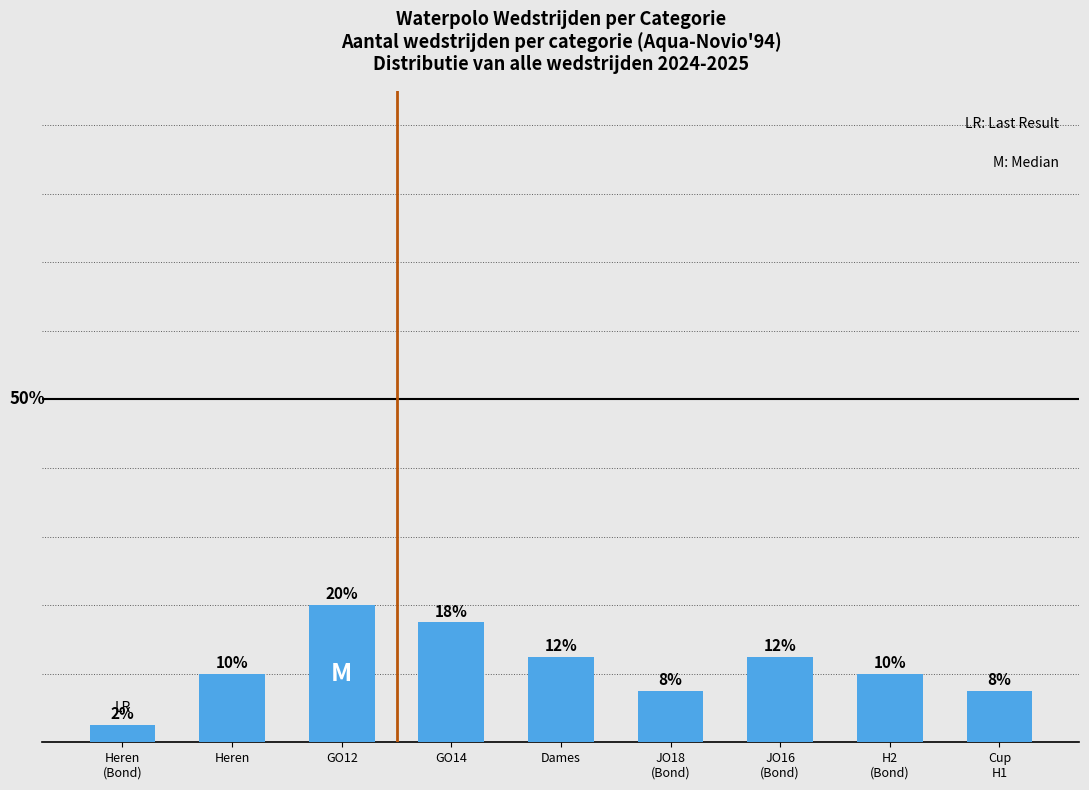

What is the label of the 7th bar from the left?

JO16
(Bond)